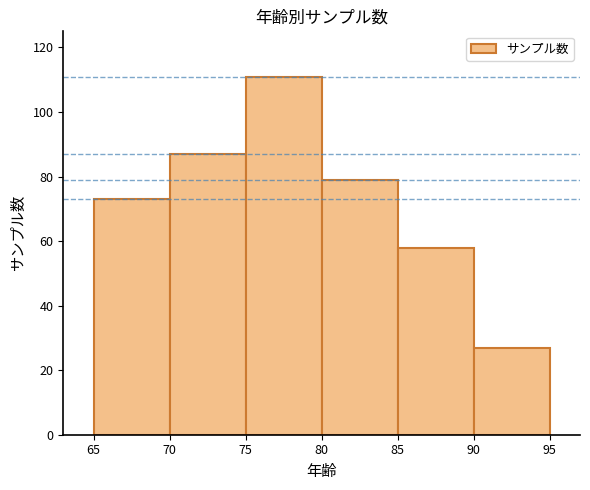

Reading left to right, transcribe this chart: for each bar, give the range it covers on the x-axis and its height. The values are not printed on the chart, so give them approximately, as read against the axis.

65 to 70: 74
70 to 75: 88
75 to 80: 112
80 to 85: 80
85 to 90: 58
90 to 95: 28